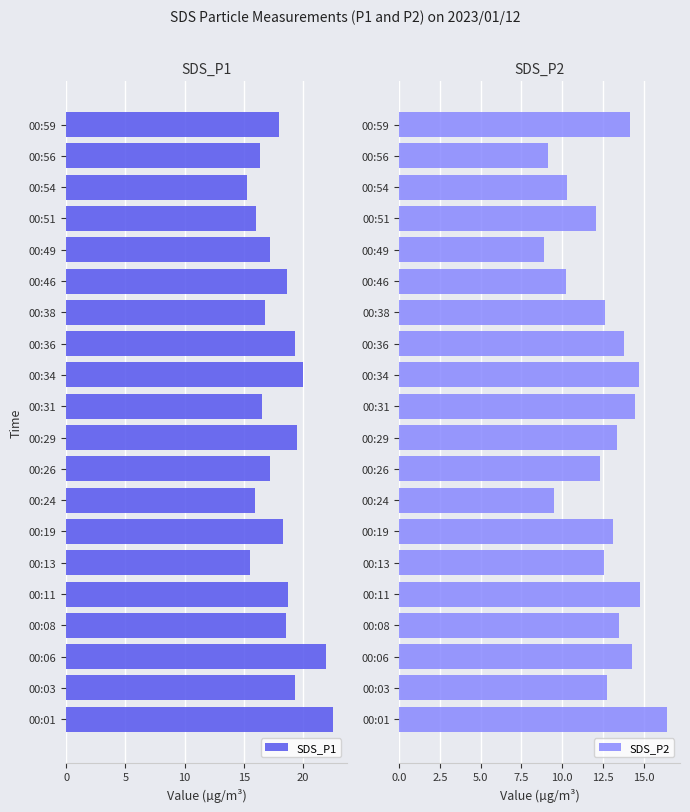

At which label does SDS_P1 reach its peak?

00:01